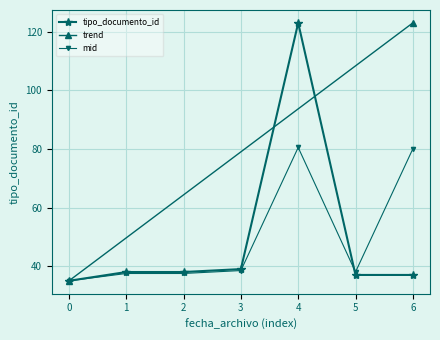

How many data points are above 38?

2